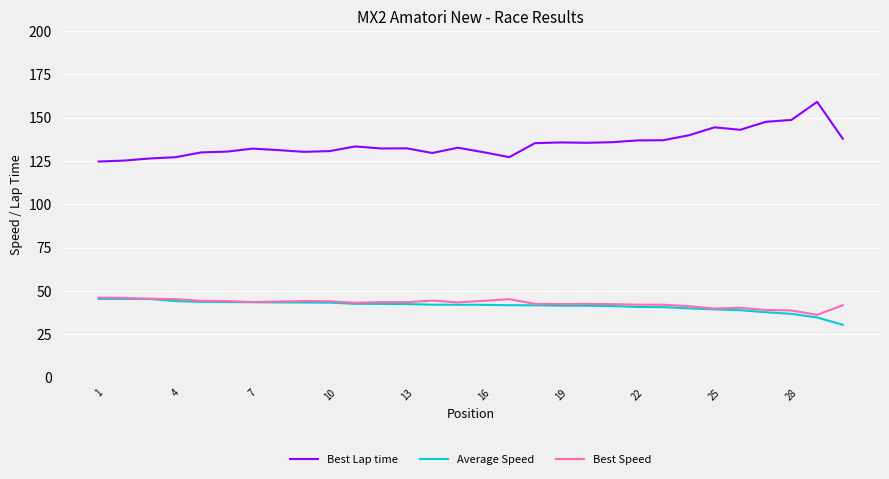

True or false: Best Speed and Best Lap time intersect in this chart.

False